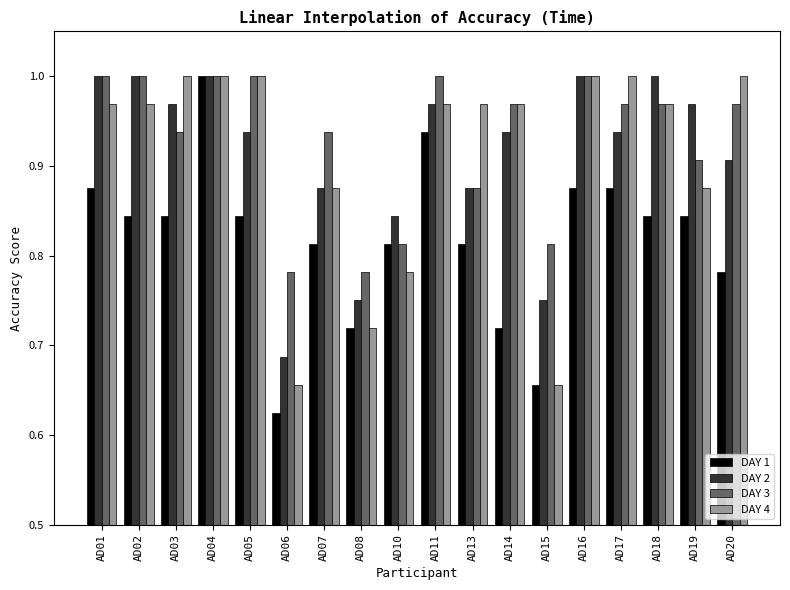

Which category has the lowest value across all series?

AD06